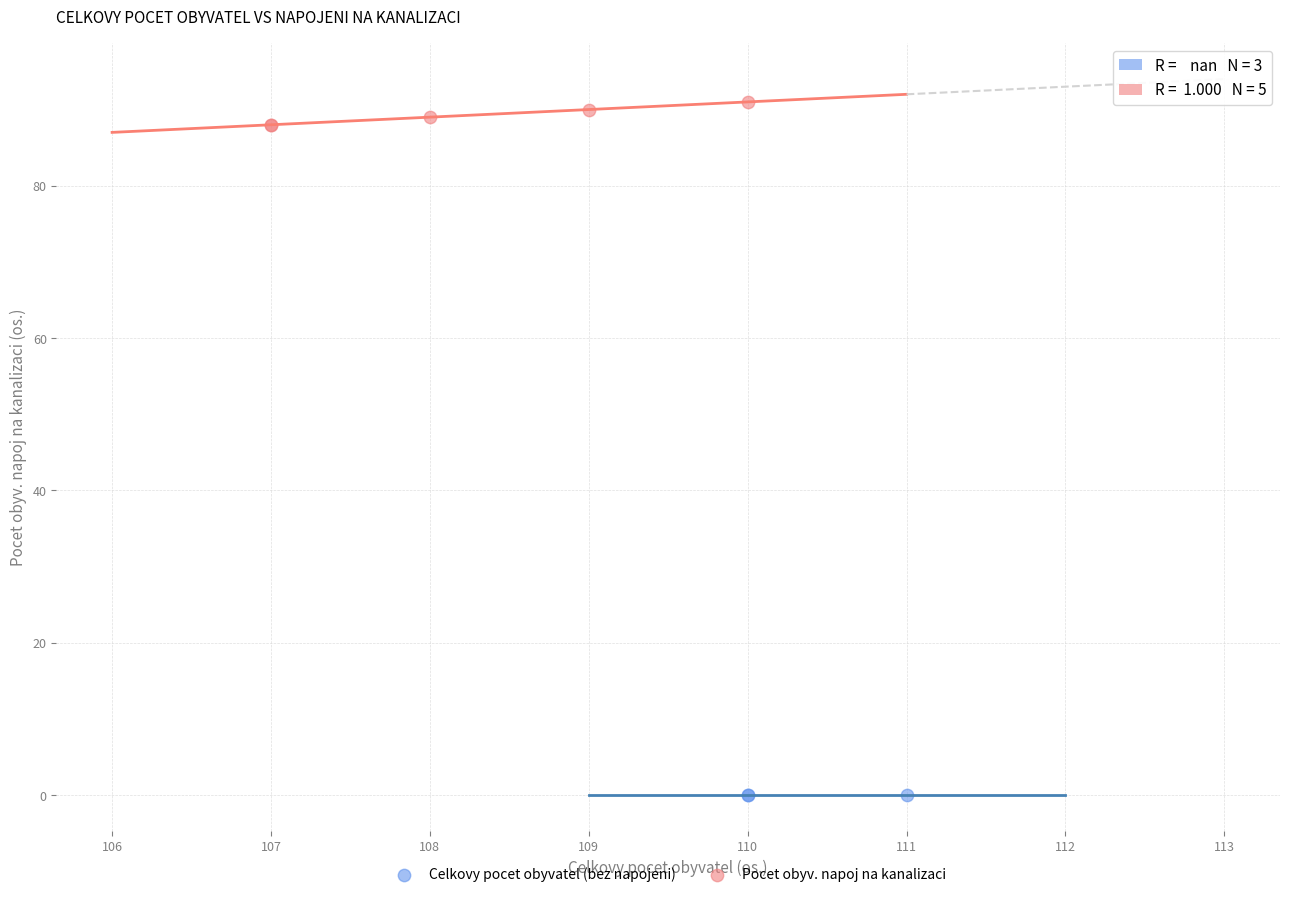

Which series contains the highest Y value?

Pocet obyv. napoj na kanalizaci